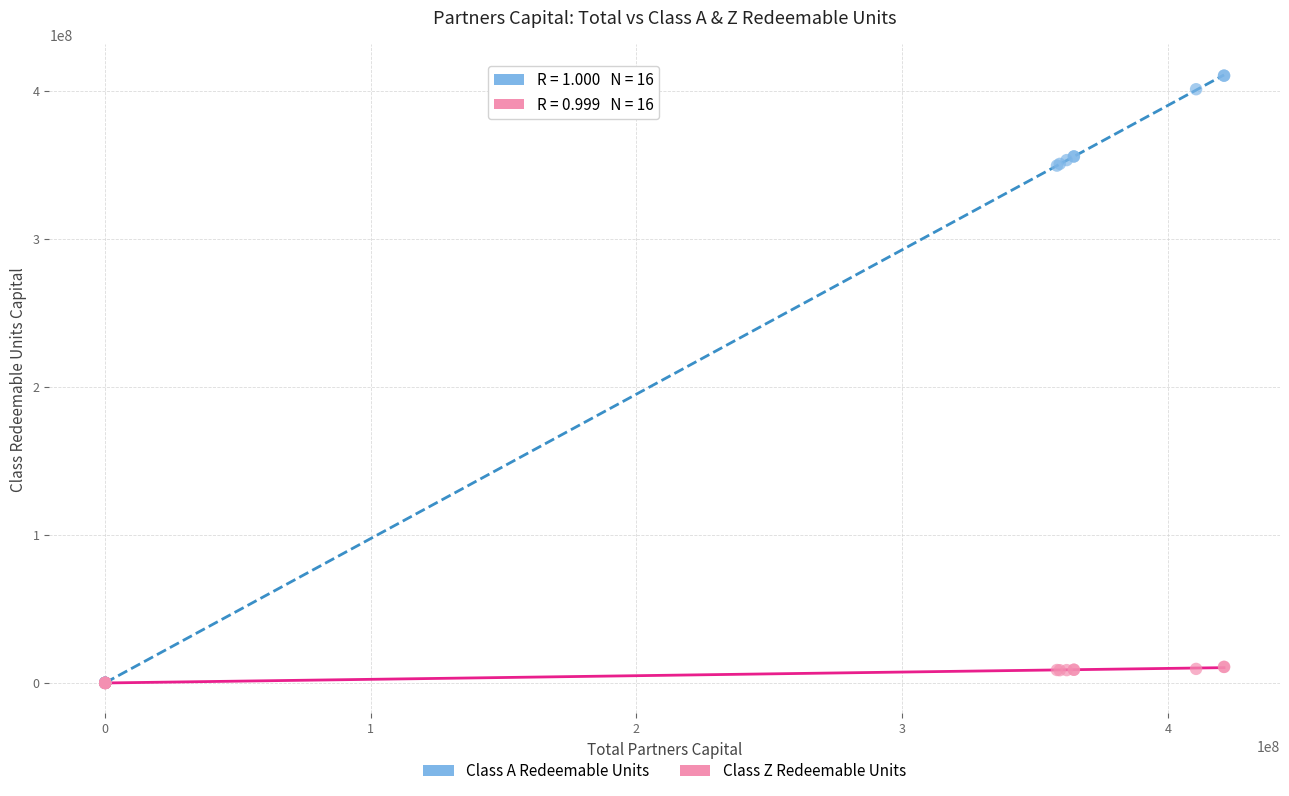

Which series has the widest spread of Y values?

Class A Redeemable Units